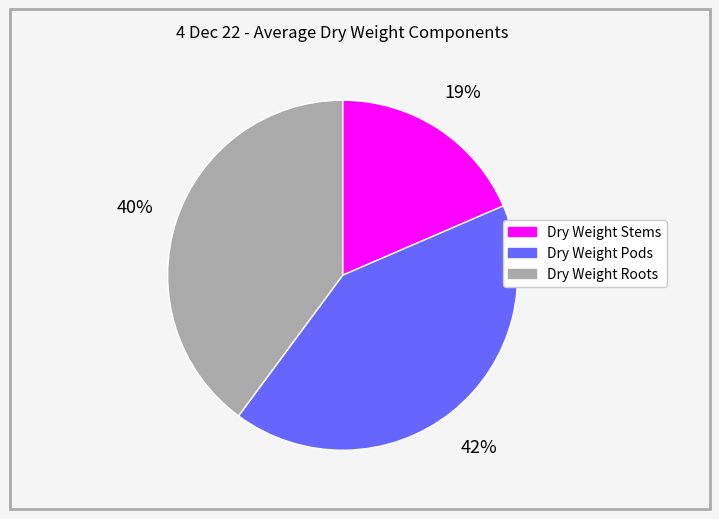

Combined, do Dry Weight Stems and Dry Weight Roots account for over 50%?

Yes